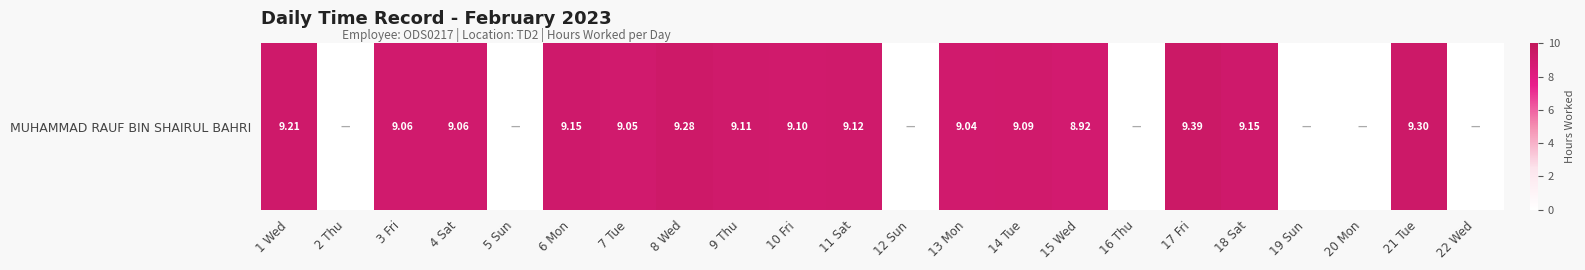

Rank the categories by value from lowest to highest.

2 Thu, 5 Sun, 12 Sun, 16 Thu, 19 Sun, 20 Mon, 22 Wed, 15 Wed, 13 Mon, 7 Tue, 3 Fri, 4 Sat, 14 Tue, 10 Fri, 9 Thu, 11 Sat, 6 Mon, 18 Sat, 1 Wed, 8 Wed, 21 Tue, 17 Fri